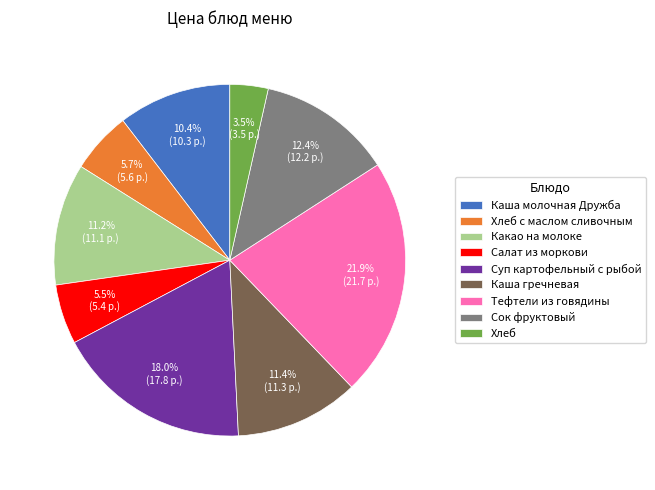

Is there a majority slice in this chart?

No